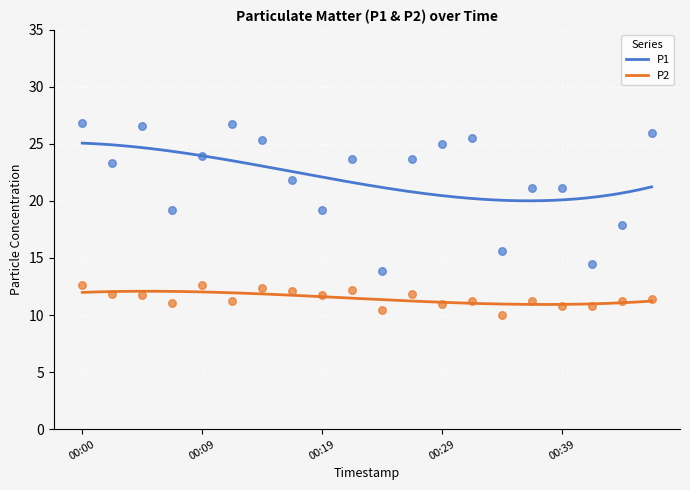

Which series has the widest spread of Y values?

P1